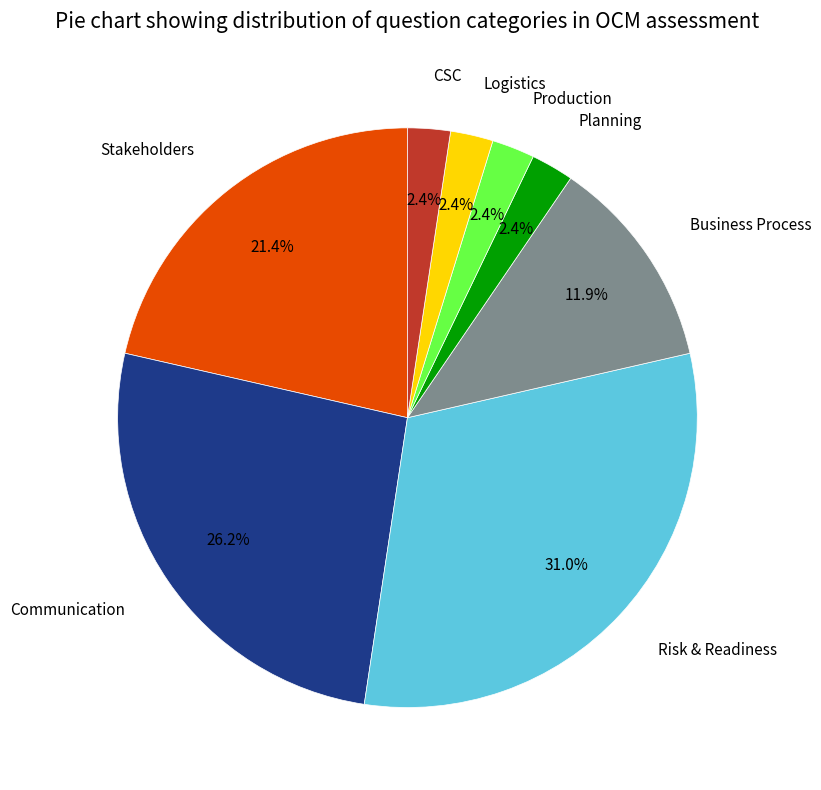

Which has a higher value, CSC or Communication?

Communication